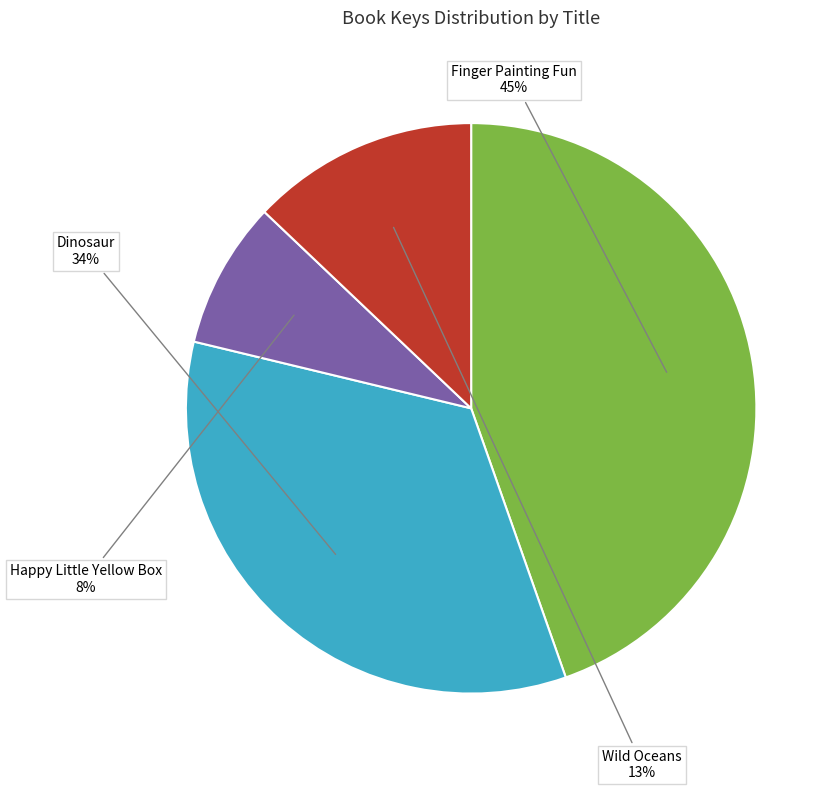

Approximately how many times larger is the value at Wild Oceans compared to Dinosaur?

0.4